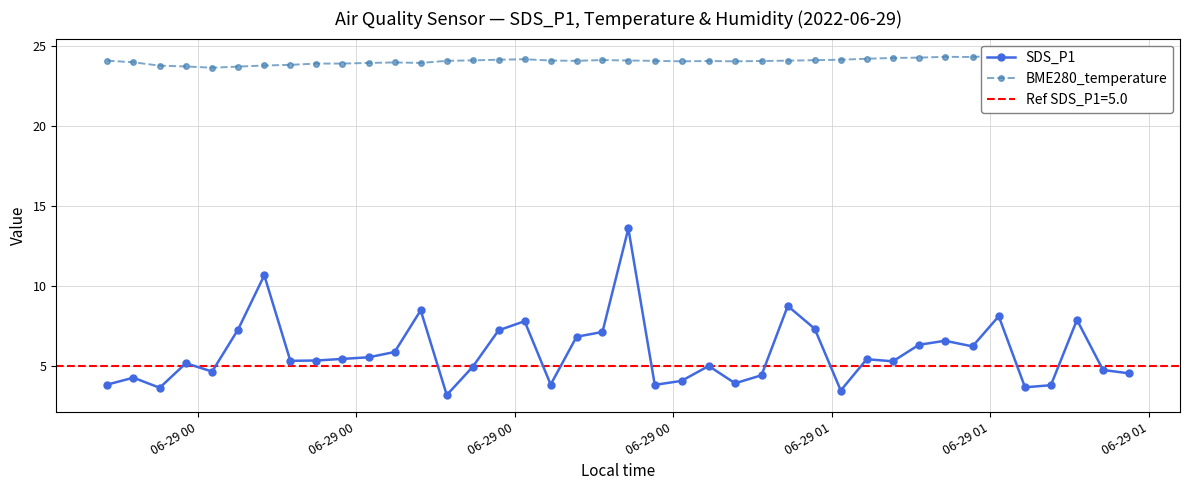

True or false: BME280_temperature and SDS_P1 cross at least once.

False